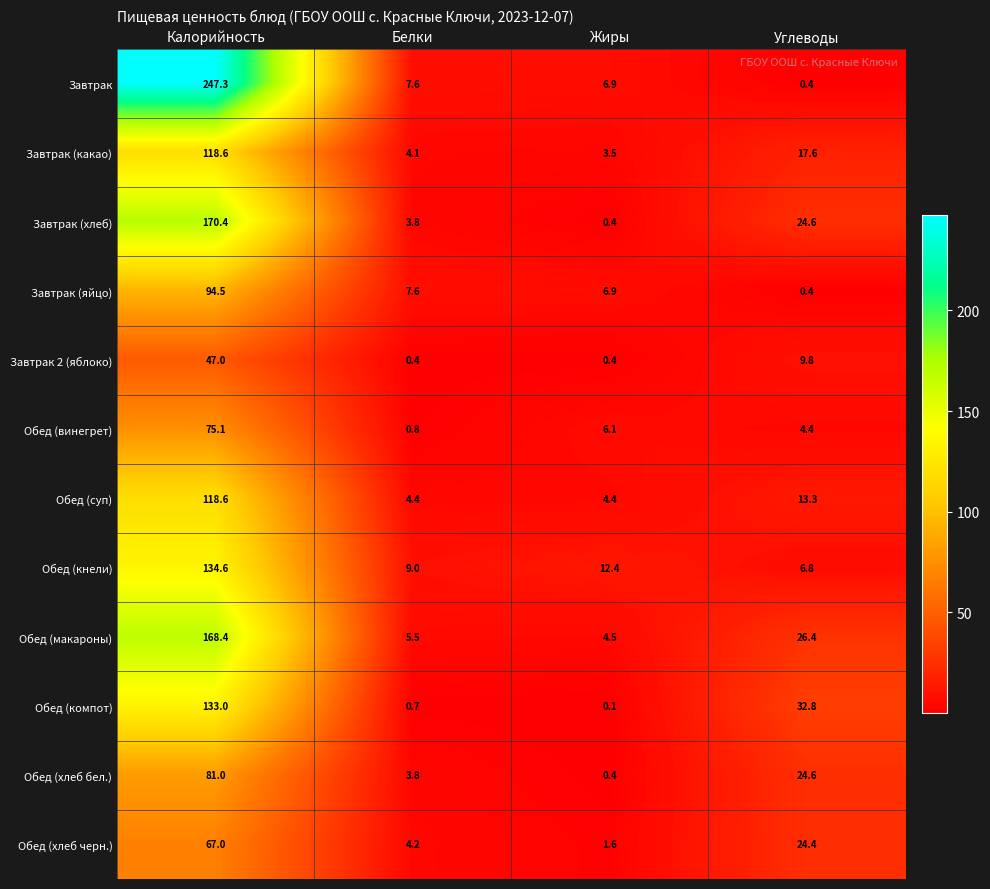

What is the minimum value shown in the chart?

0.1